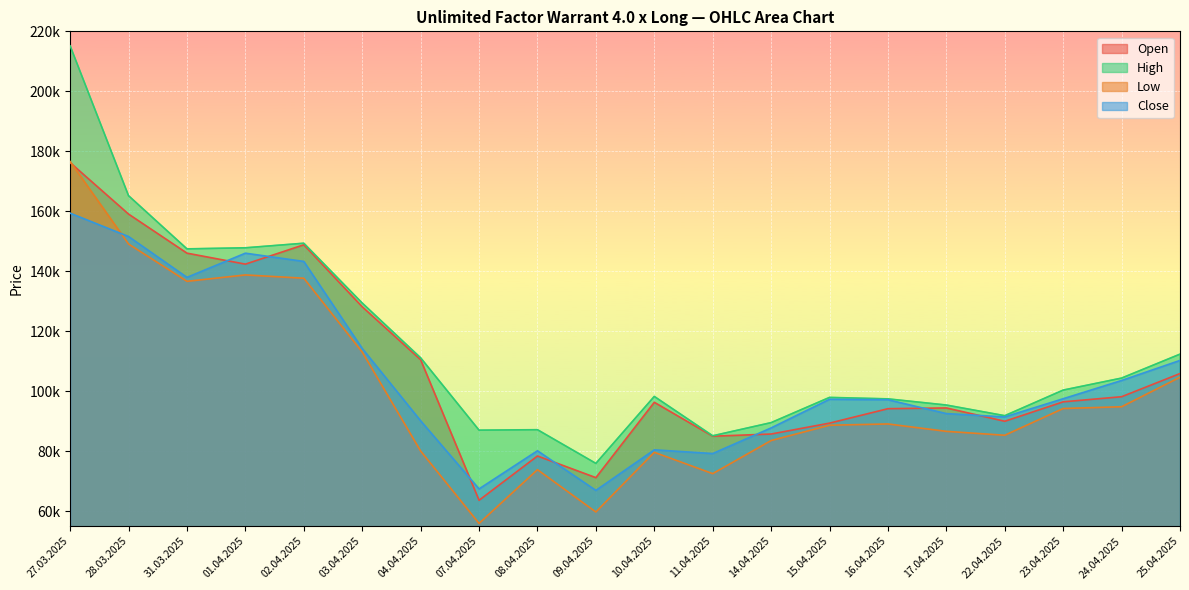

What is the value of the Low point at the 12th from the left?

72515